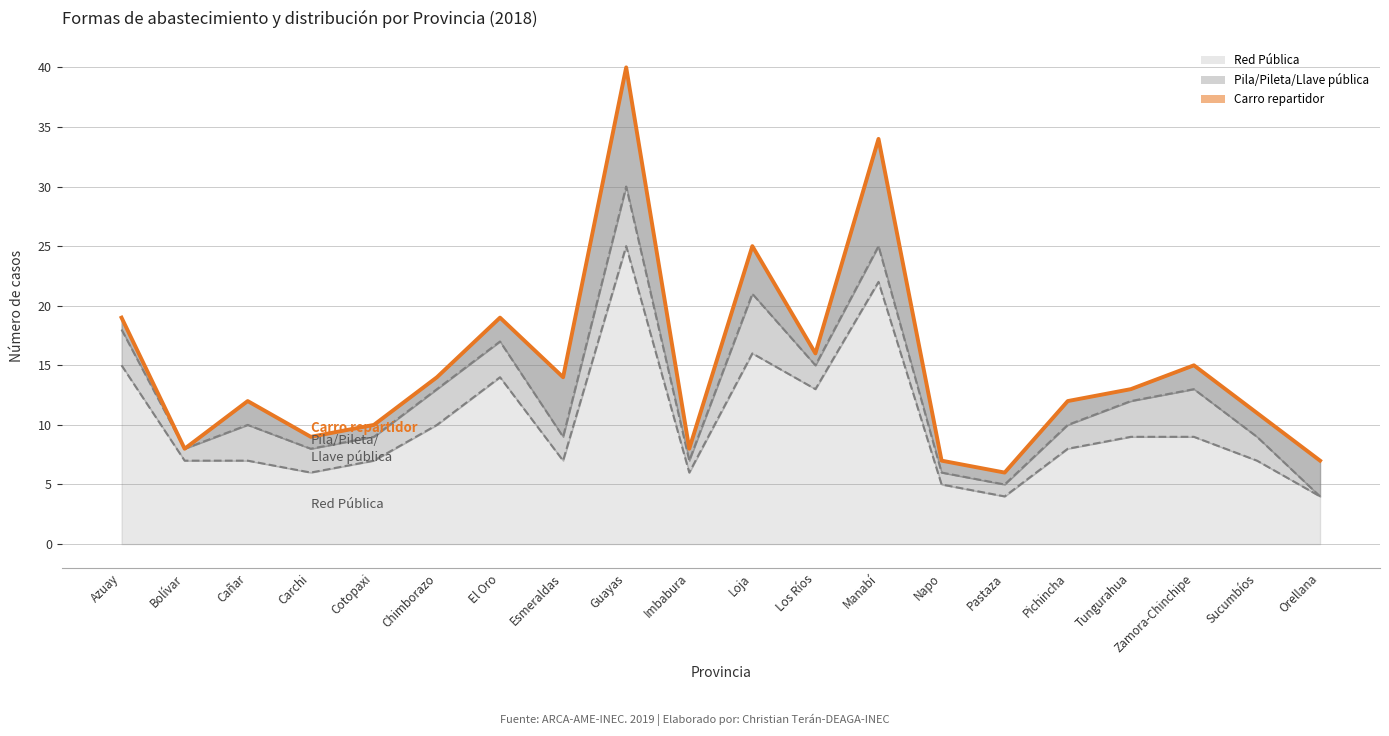

What is the smallest value displayed?

6